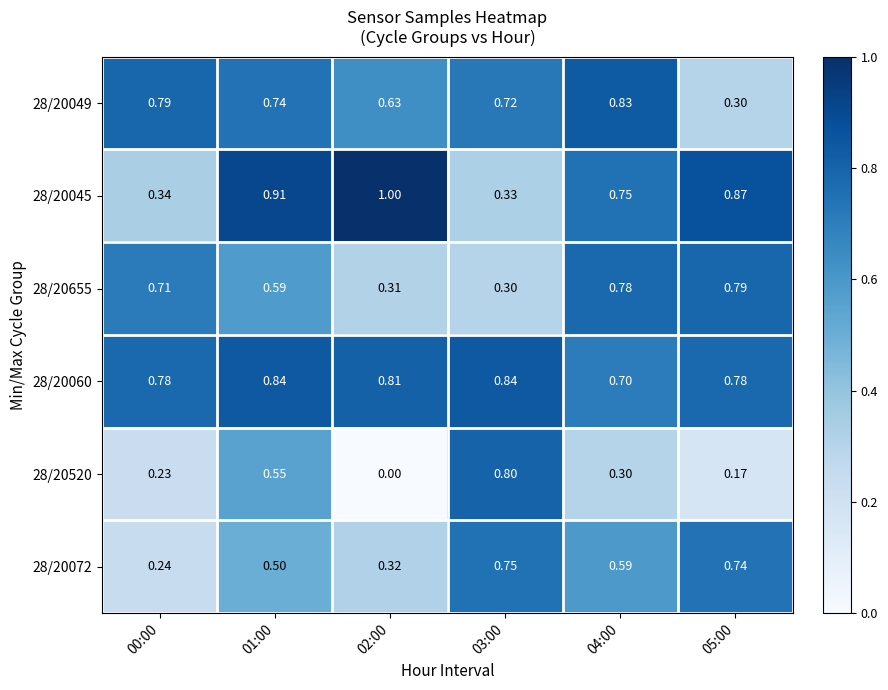

Is the value of 28/20655 at 01:00 greater than the value of 28/20060 at 02:00?

No